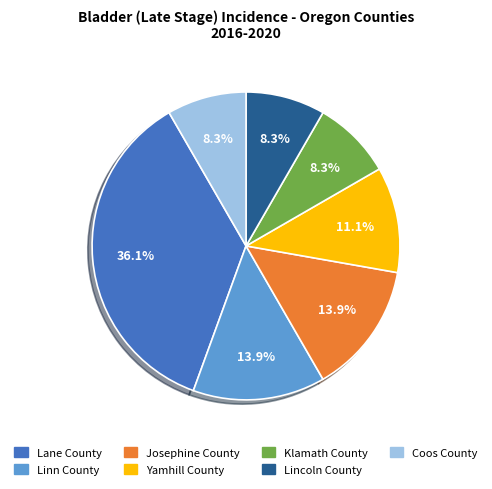

Approximately how many times larger is the value at Klamath County compared to Coos County?

1.0